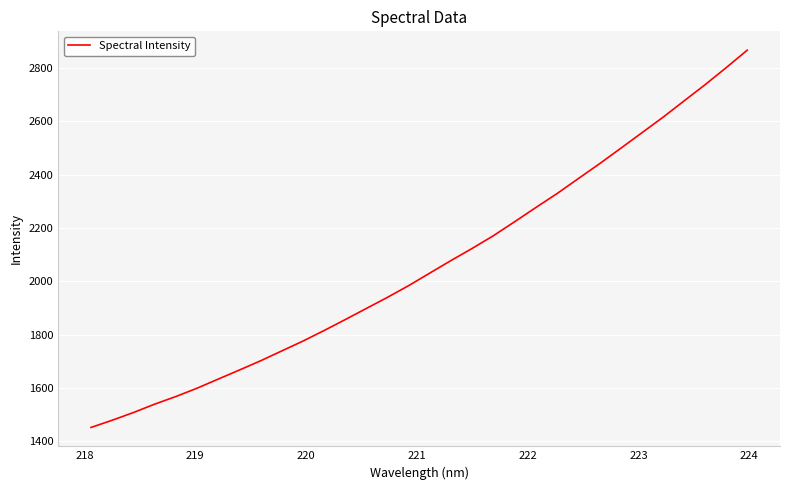

What is the difference between the maximum and minimum values?

1414.8